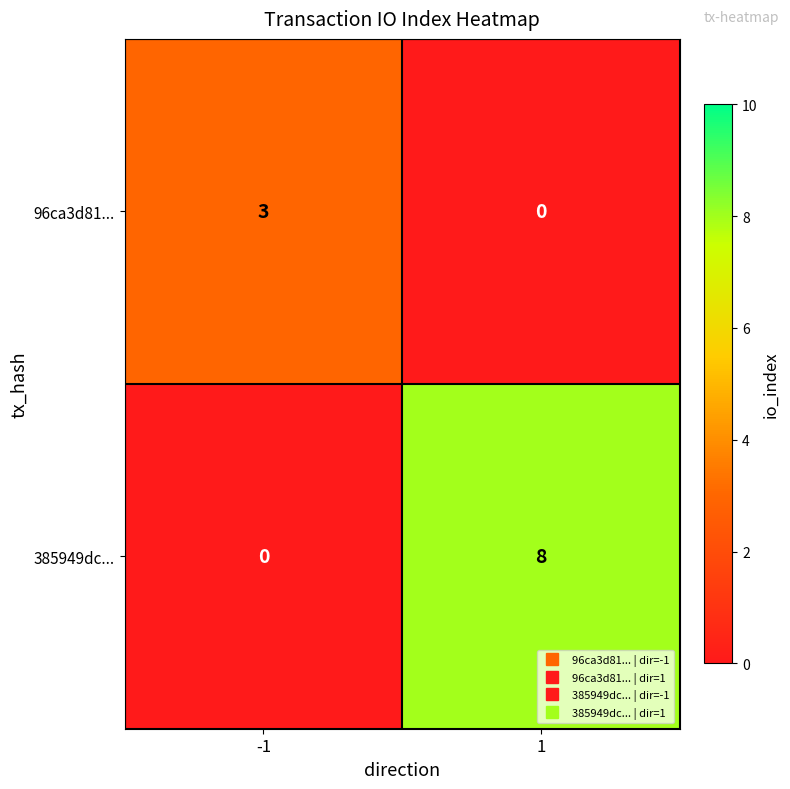

The 96ca3d81... series shows 4 at -1. True or false?

False